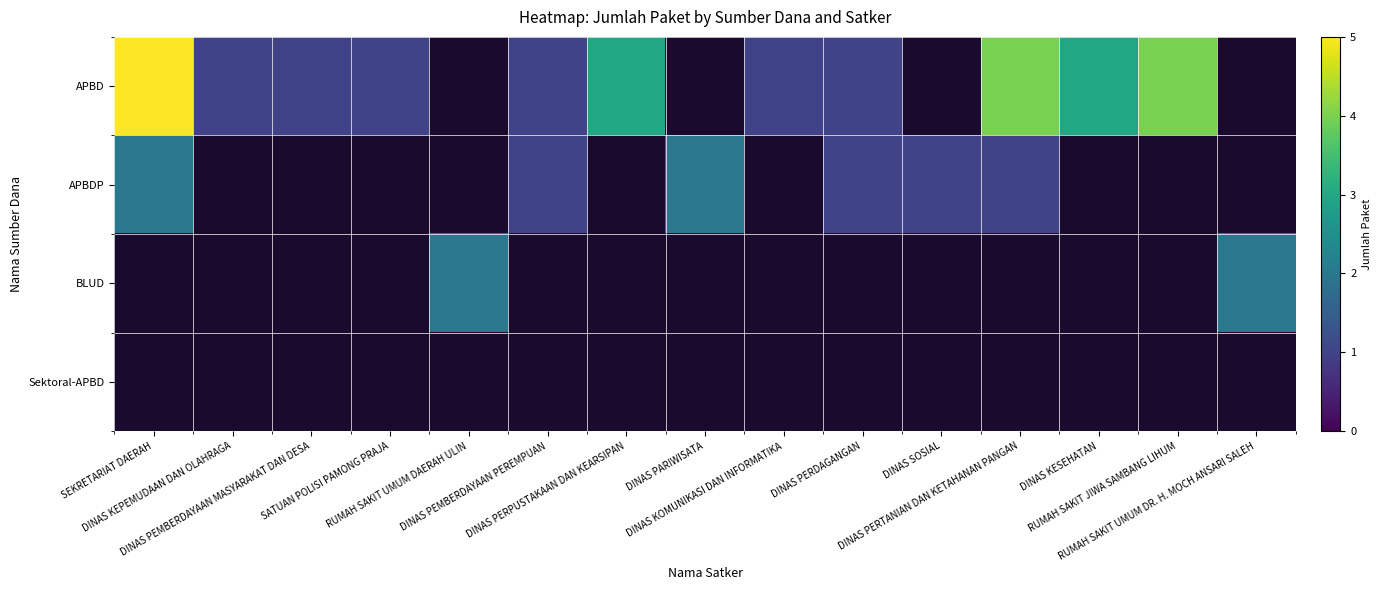

Is it true that APBD equals 1.0 at SATUAN POLISI PAMONG PRAJA?

True